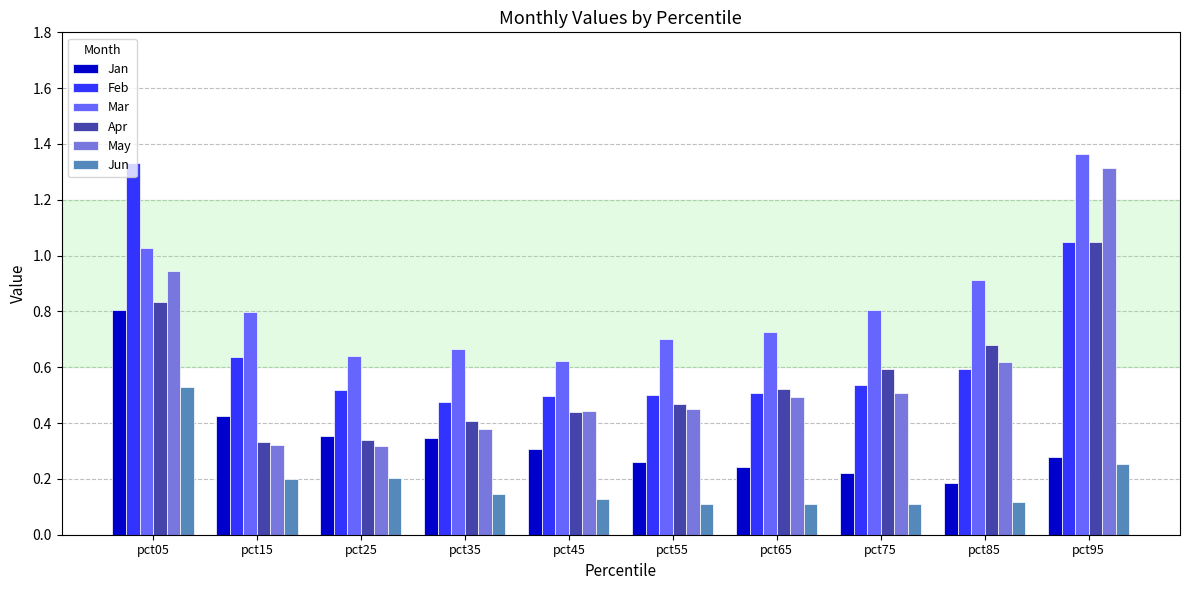

At which label does Feb reach its peak?

pct05